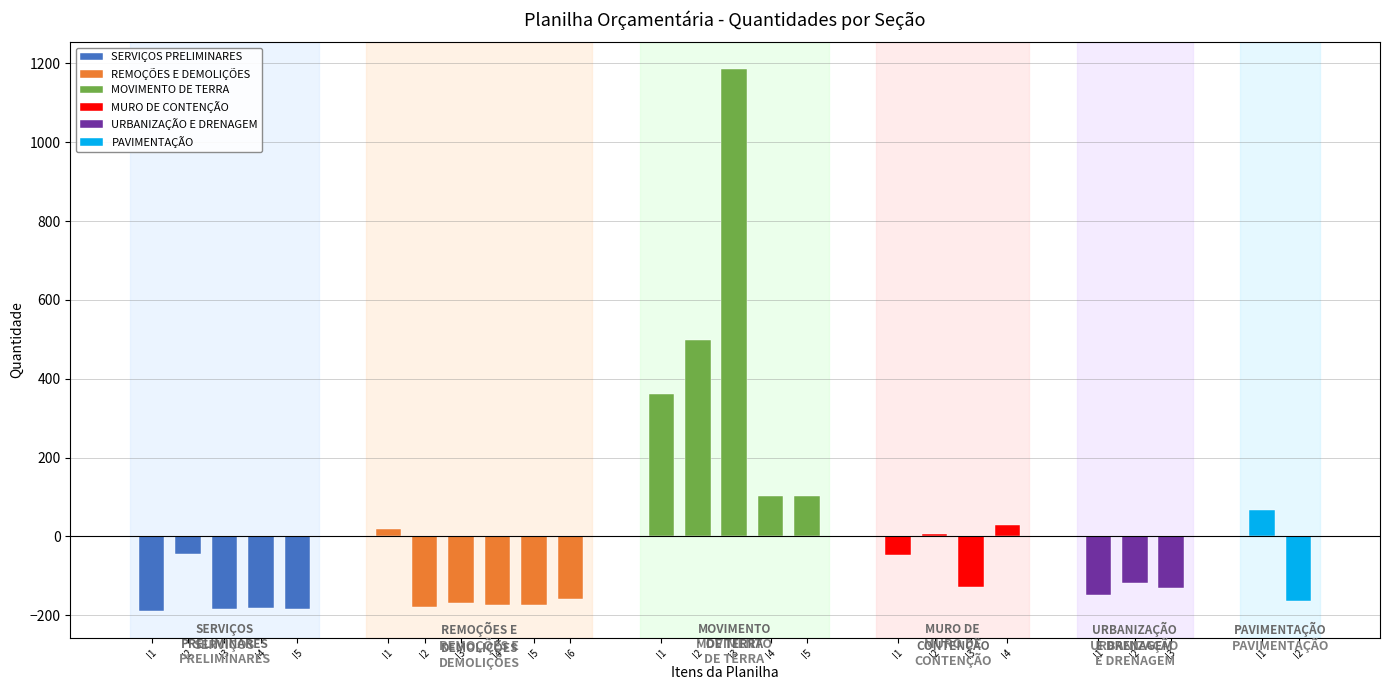

What are all the series names shown in the legend?

SERVIÇOS PRELIMINARES, REMOÇÕES E DEMOLIÇÕES, MOVIMENTO DE TERRA, MURO DE CONTENÇÃO, URBANIZAÇÃO E DRENAGEM, PAVIMENTAÇÃO